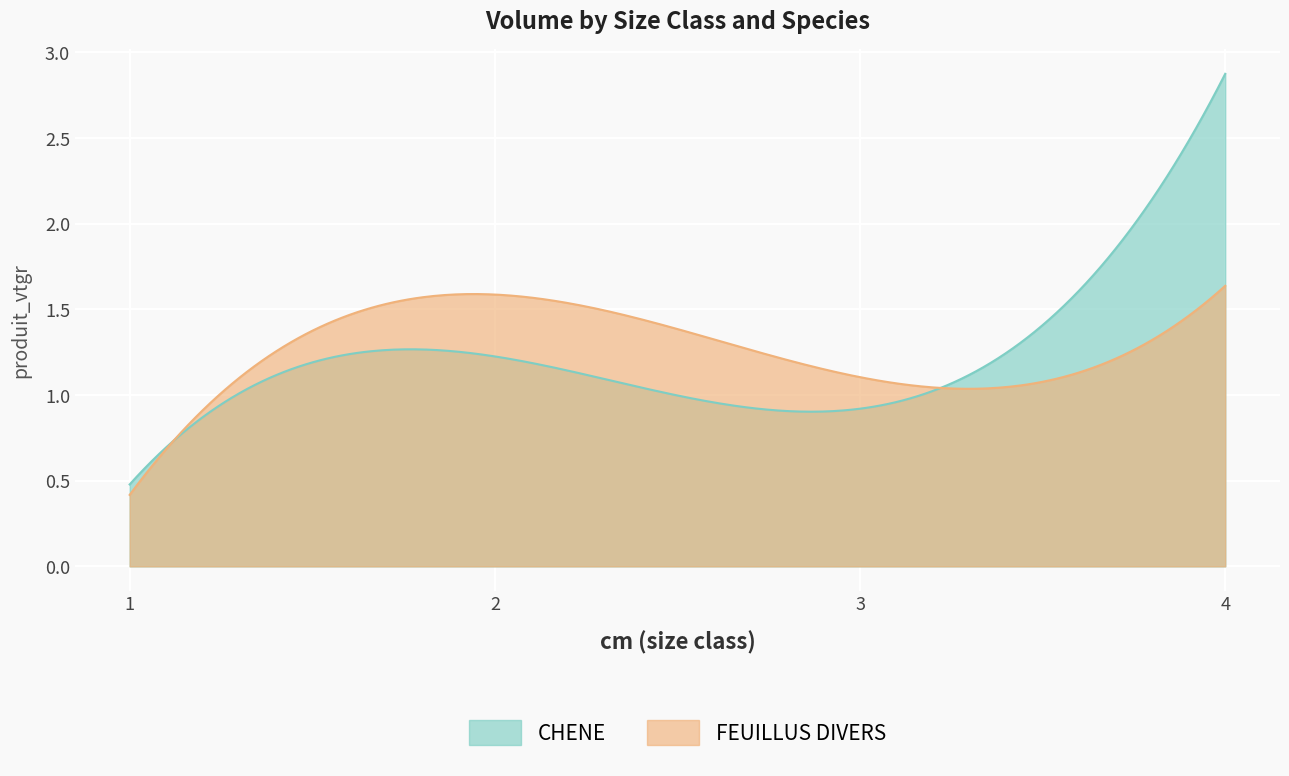

Is it true that FEUILLUS DIVERS equals 1.6 at 4?

True